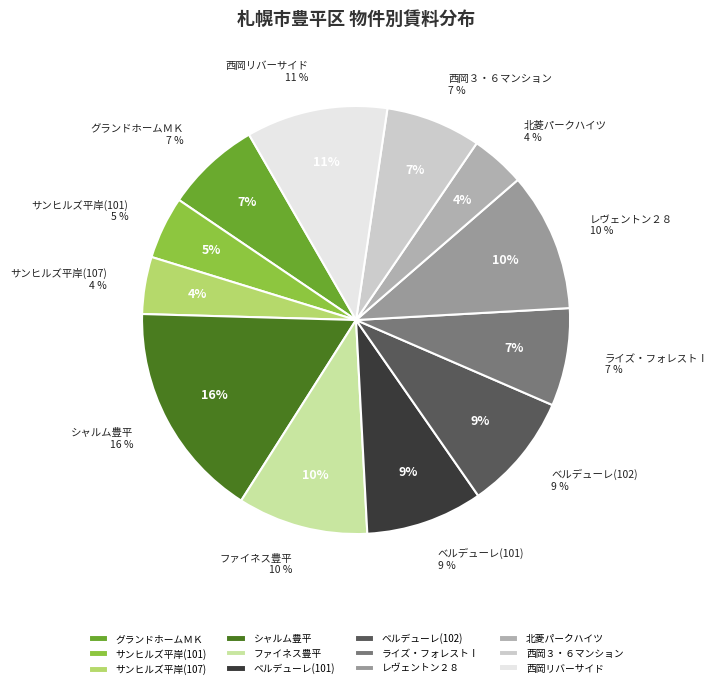

Rank the categories by value from lowest to highest.

北菱パークハイツ, サンヒルズ平岸(107), サンヒルズ平岸(101), グランドホームＭＫ, 西岡３・６マンション, ライズ・フォレストⅠ, ベルデューレ(101), ベルデューレ(102), ファイネス豊平, レヴェントン２８, 西岡リバーサイド, シャルム豊平